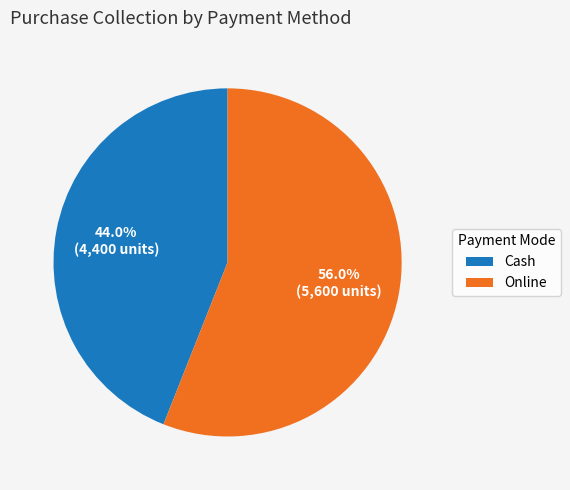

To the nearest percent, what is the difference between the Cash and Online slice percentages?

12%